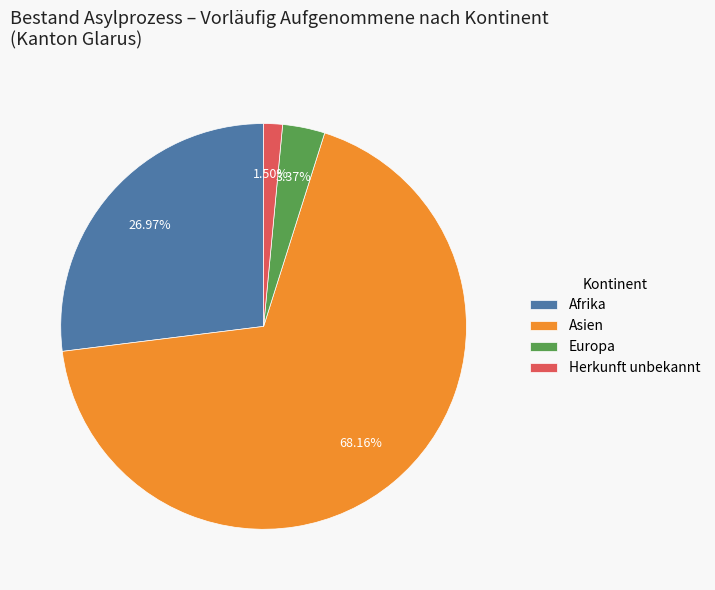

True or false: Asien accounts for 68% of the total.

True